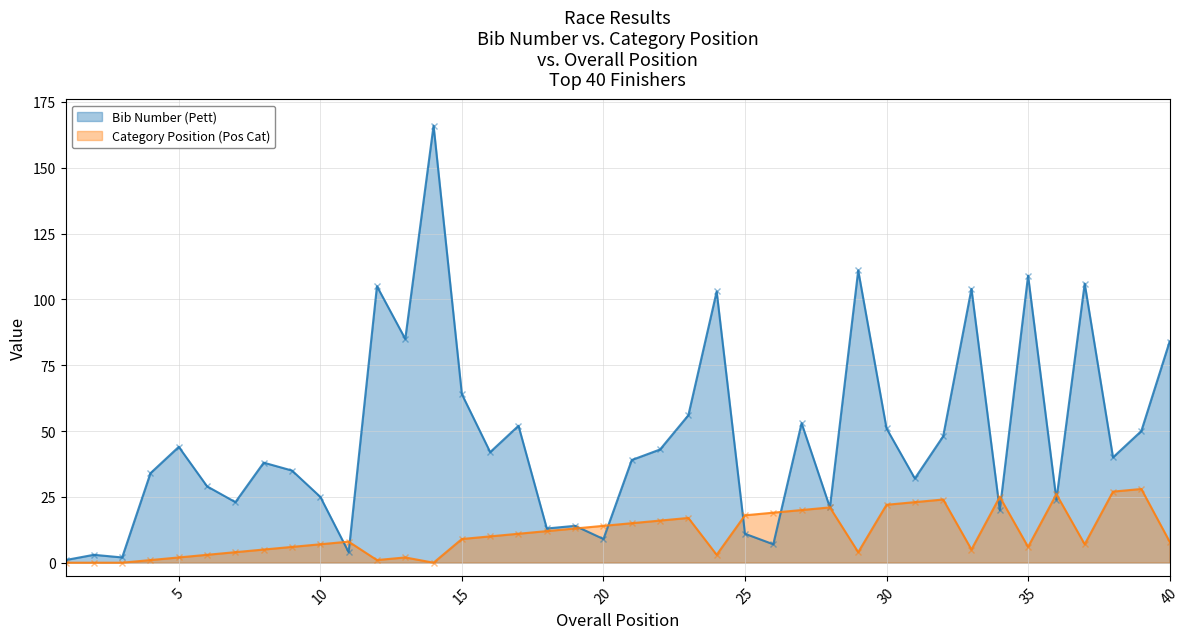

What is the lowest value of the Bib Number (Pett) series?

1